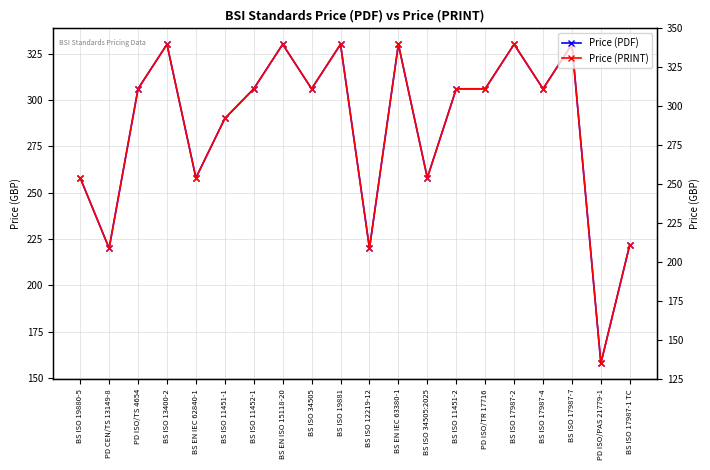

Rank the series at BS ISO 13400-2 from highest to lowest value.

Price (PDF), Price (PRINT)